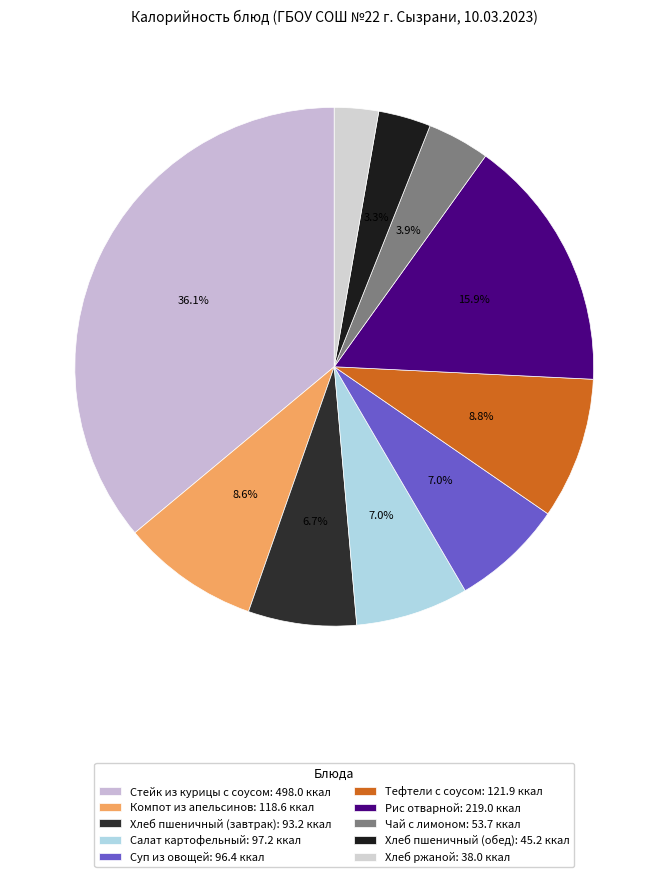

Rank the categories by value from highest to lowest.

Стейк из курицы с соусом, Рис отварной, Тефтели с соусом, Компот из апельсинов, Салат картофельный, Суп из овощей, Хлеб пшеничный (завтрак), Чай с лимоном, Хлеб пшеничный (обед), Хлеб ржаной